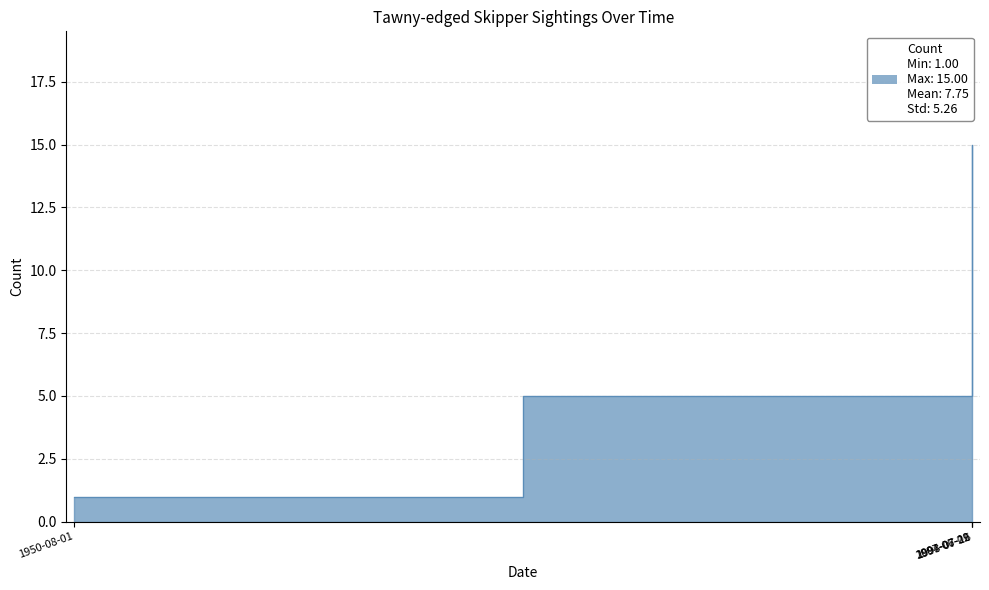

The value at 1950-08-01 is 0. True or false?

False